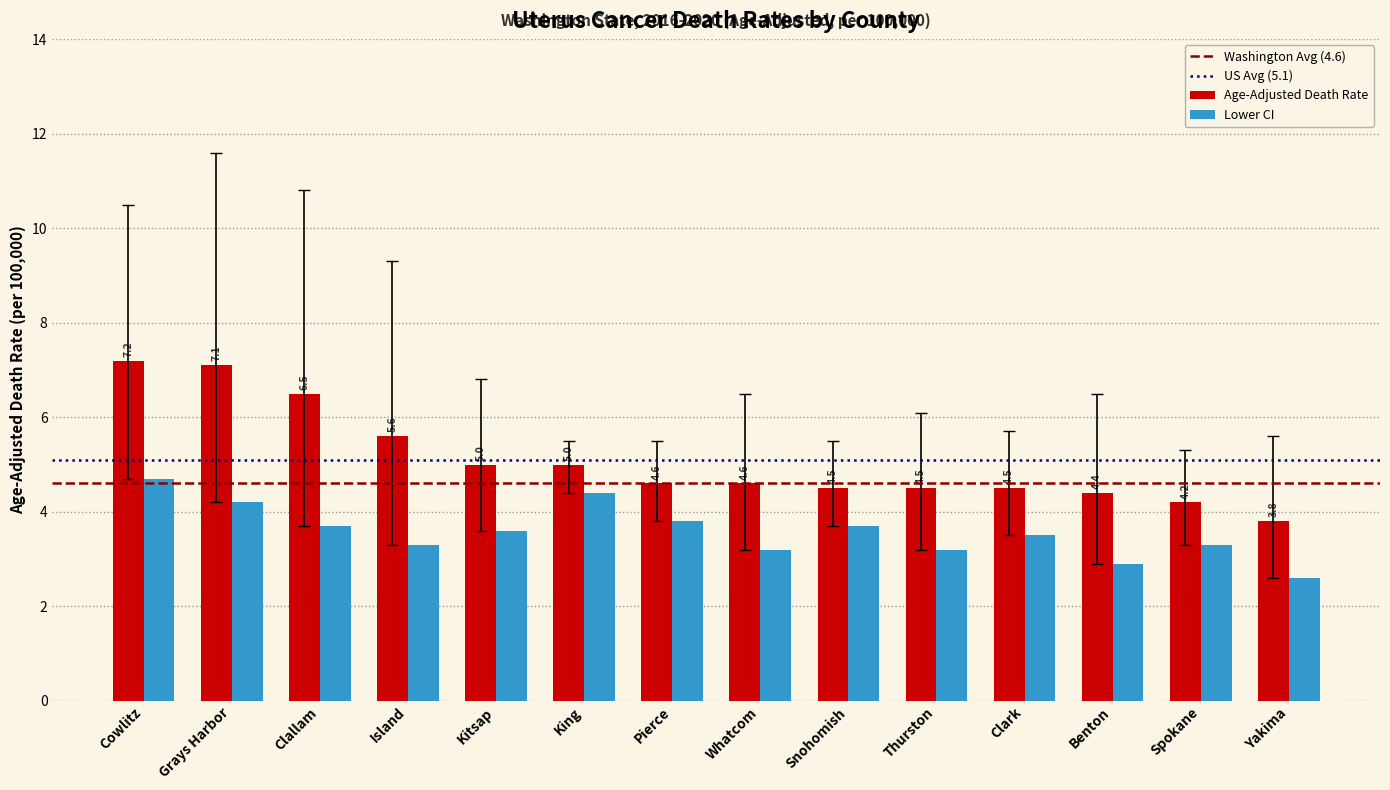

What is the smallest value displayed?

2.6